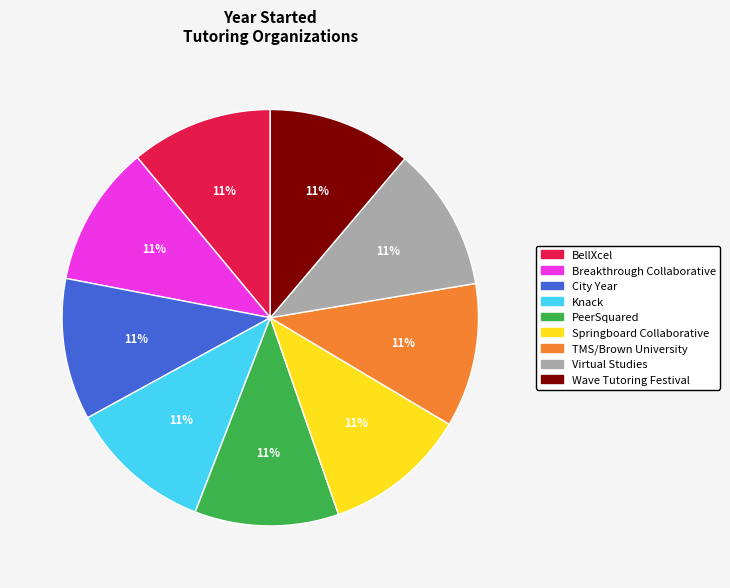

Do Knack and BellXcel together represent more than half of the pie?

No